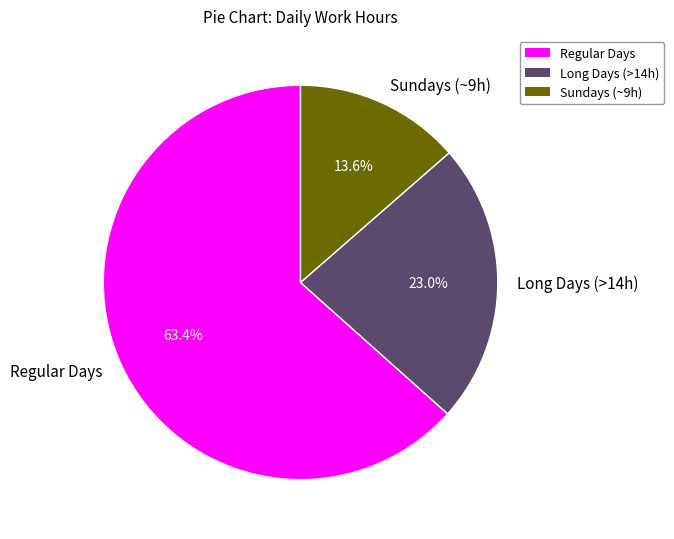

How many segments does this pie chart have?

3